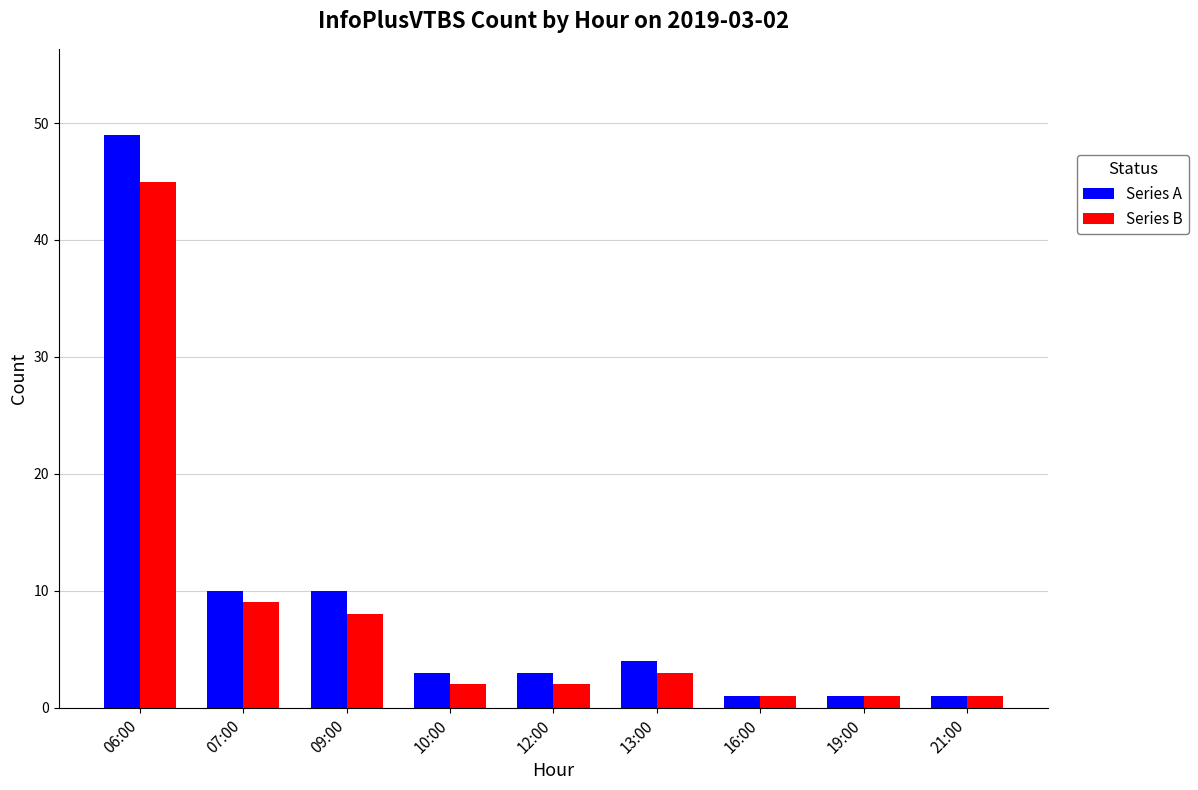

Count the number of data series in this chart.

2